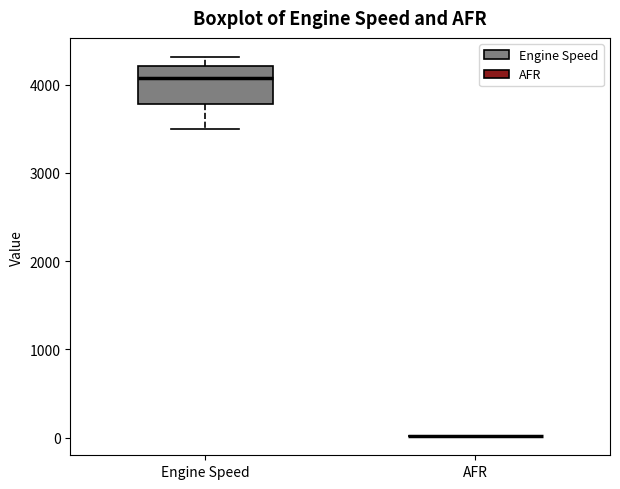

Reading left to right, transcribe this box plot: for each box, give where its median line is, the range the box spans, and where its two whiskers end, as read against the y-axis. The values are not printed on the chart, so give them approximately, as read against the axis.

Engine Speed: median 4100, box 3800 to 4200, whiskers 3500 to 4300
AFR: box collapsed to a line at 0, whiskers 0 to 0